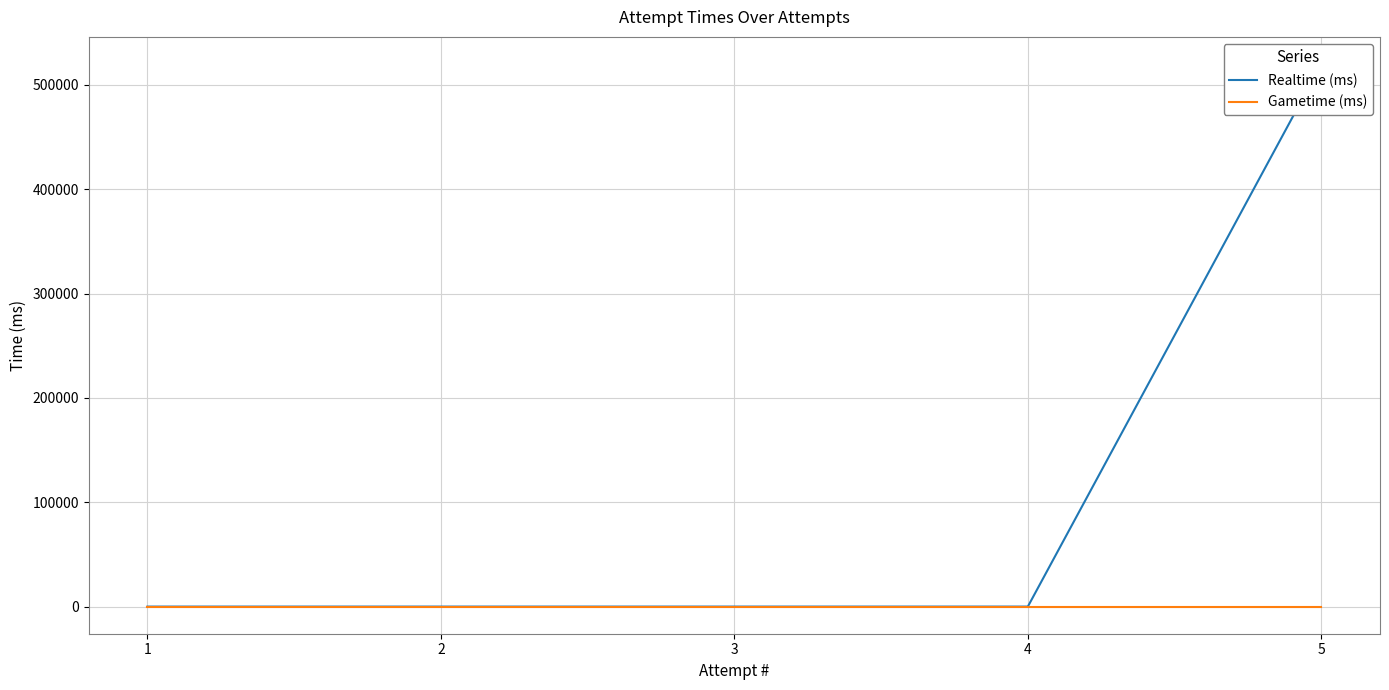

What are all the series names shown in the legend?

Realtime (ms), Gametime (ms)